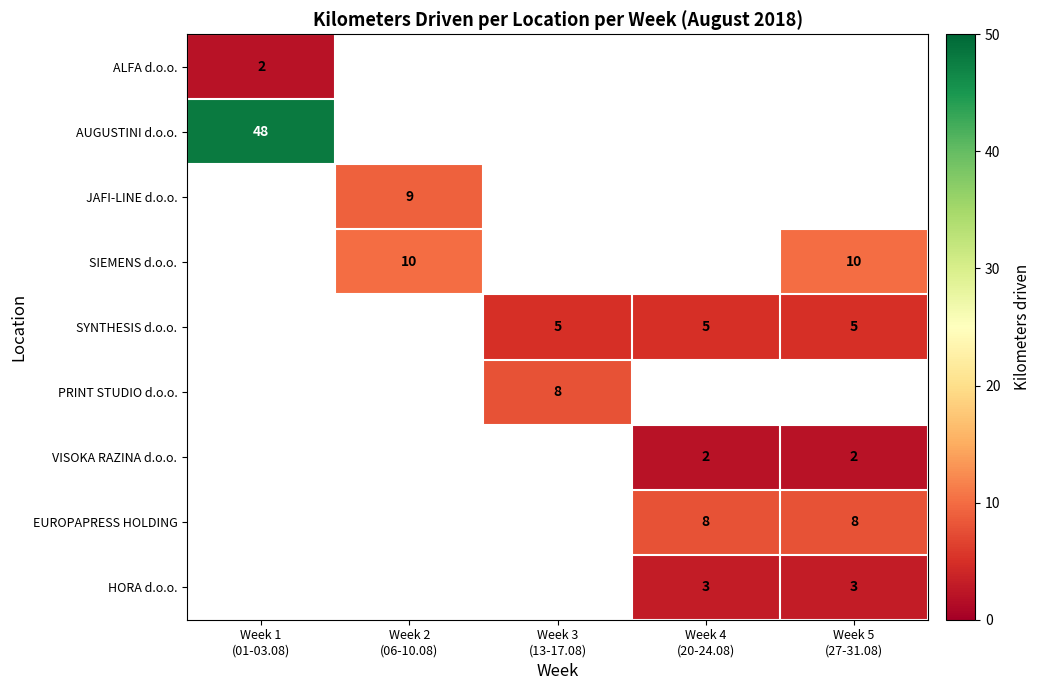

At which category is the sum across all series the highest?

Week 1
(01-03.08)